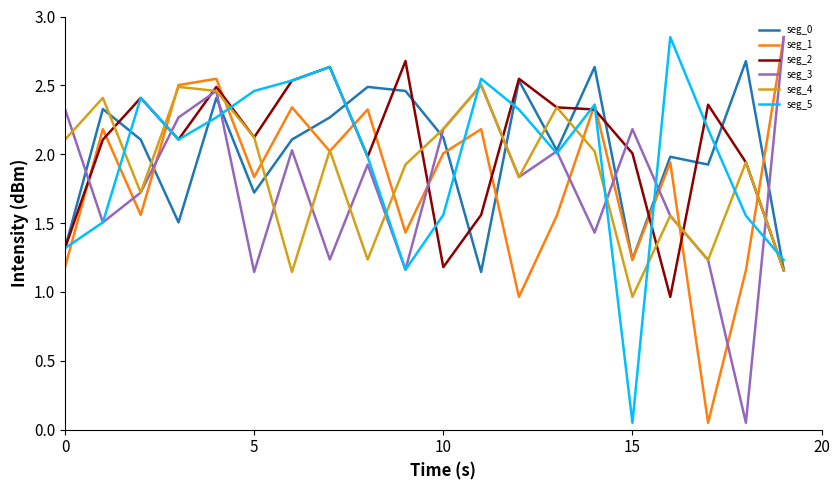

Does the chart have visible grid lines?

No